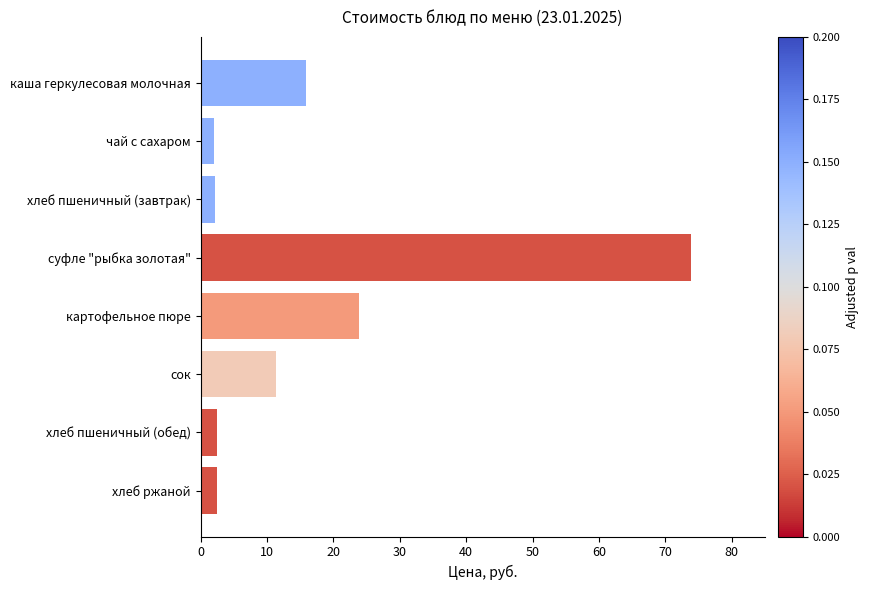

What is the sum of all values?

134.2